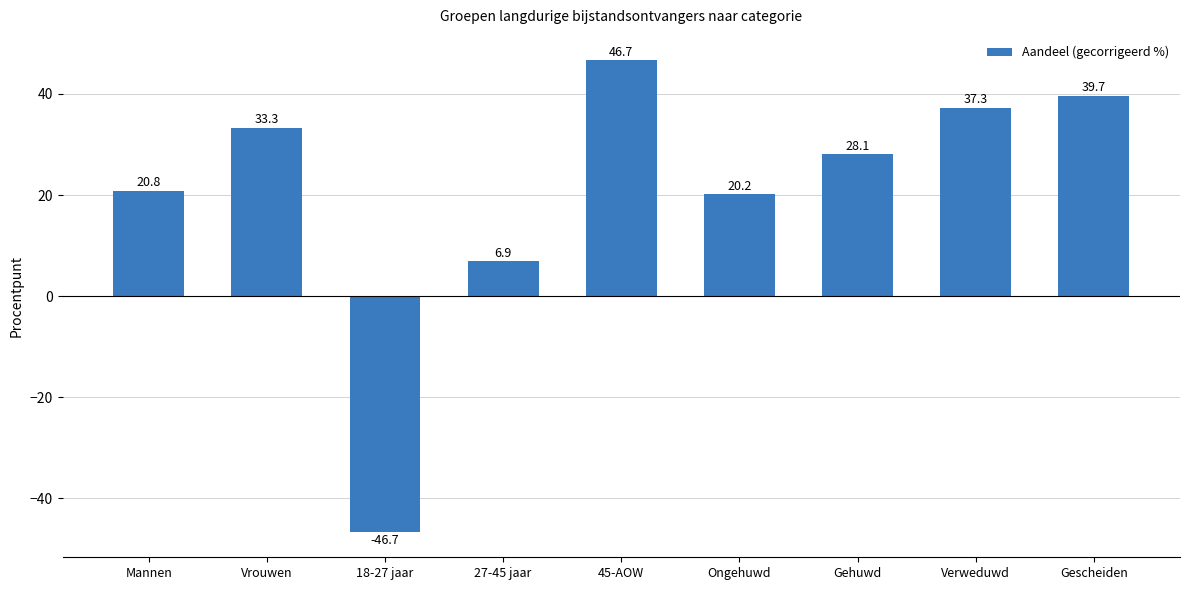

What is the label of the 5th bar from the left?

45-AOW